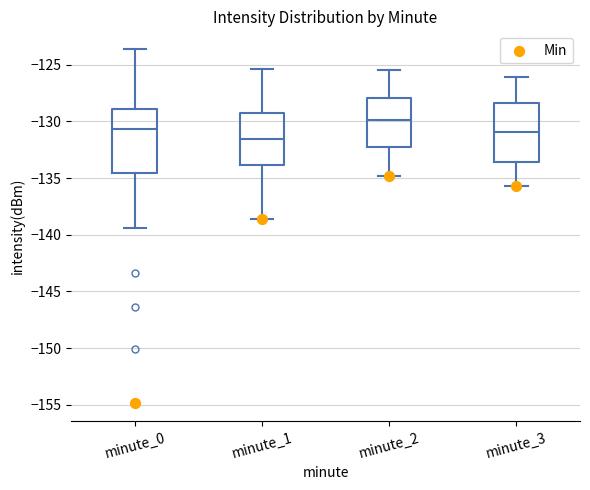

Where is the lower edge of the box for minute_3 on the y-axis? The values are not printed on the chart, so give them approximately, as read against the axis.

-133.5